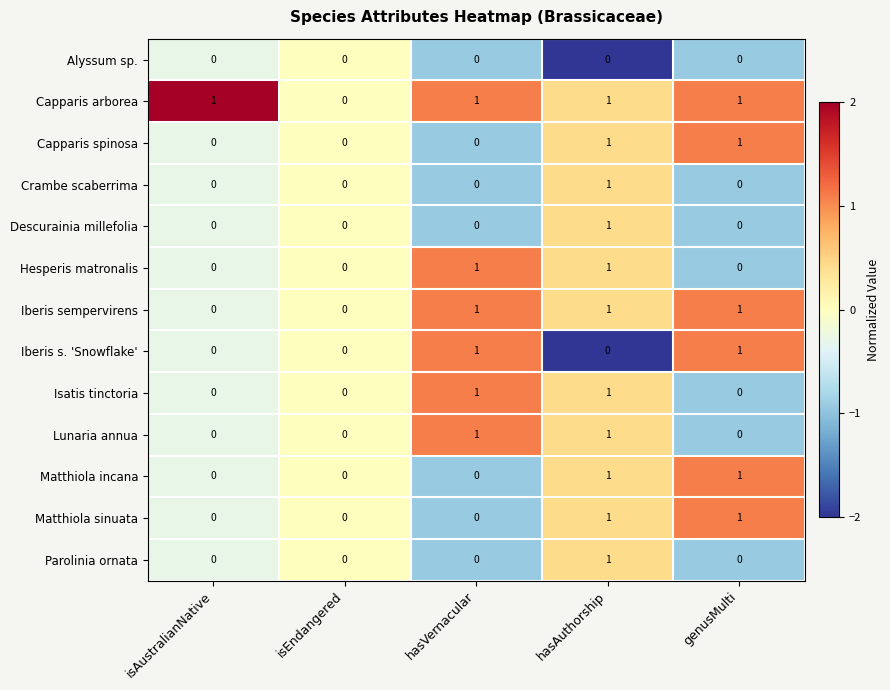

How many categories are shown in the chart?

5